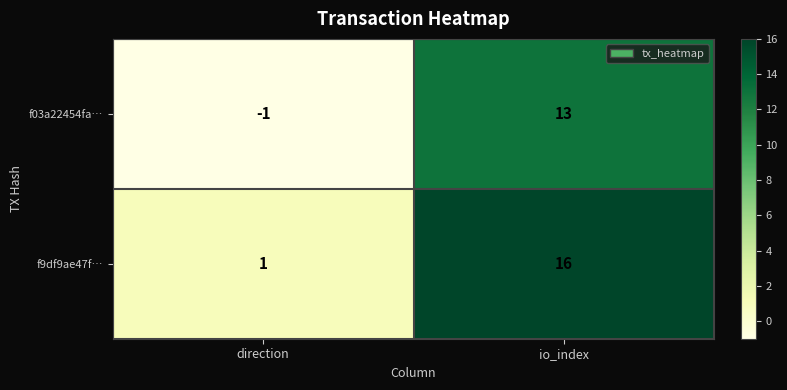

What is the difference between the highest and lowest values at direction?

2